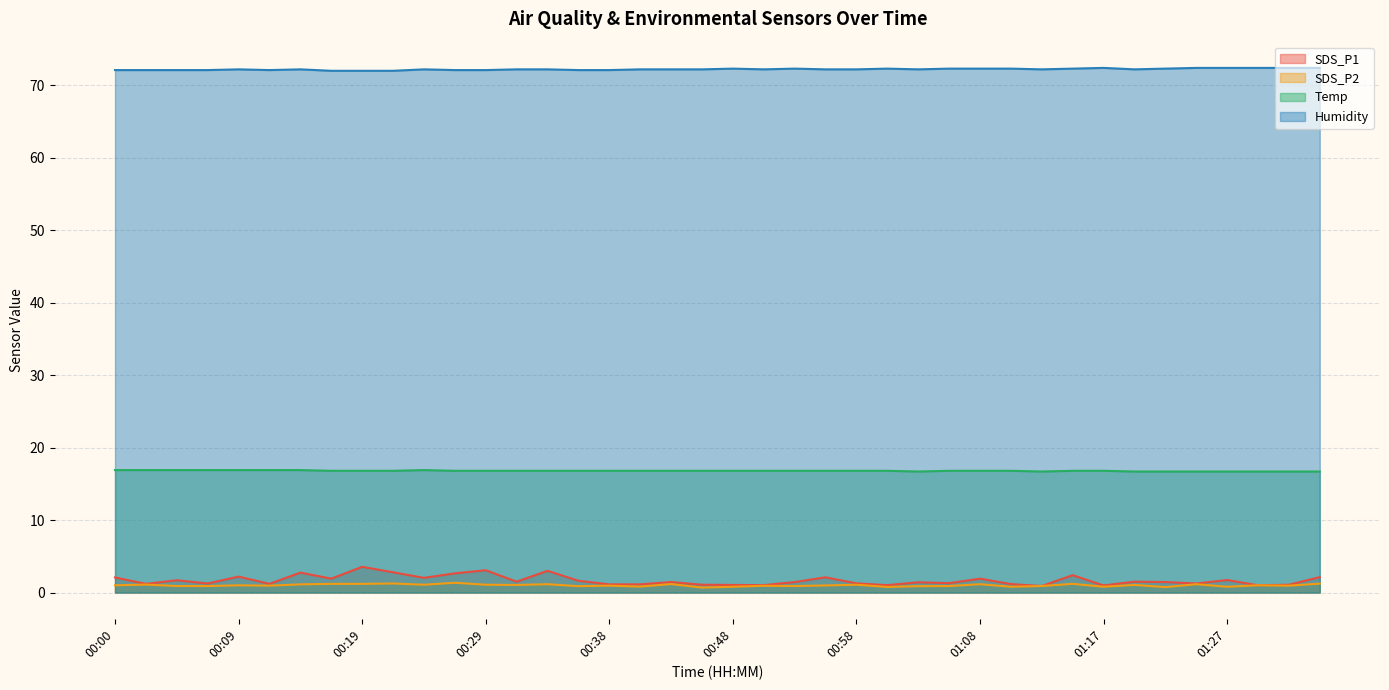

What is the label of the 22nd point from the right?

00:43